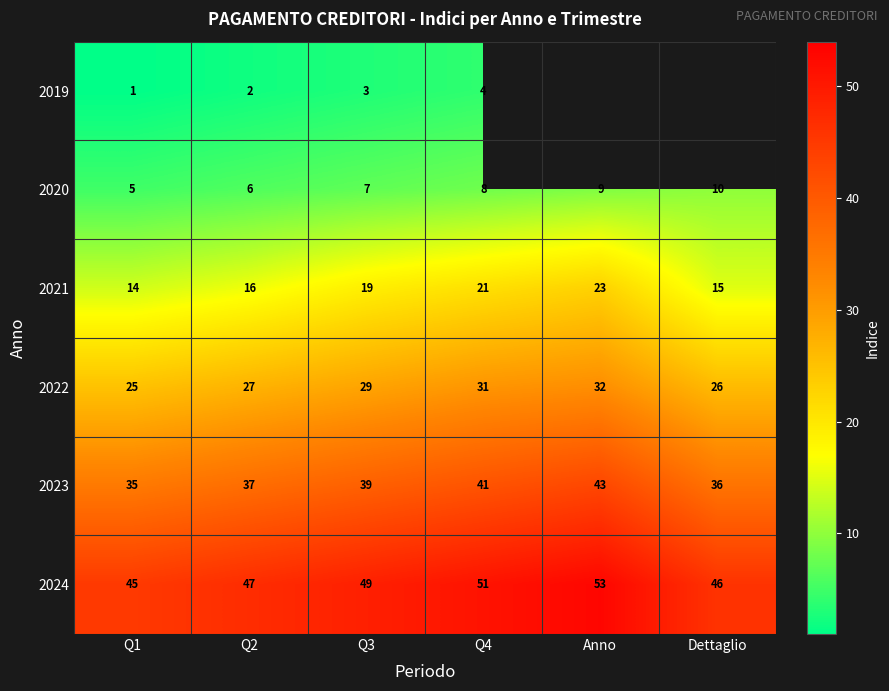

What is the difference between the maximum and minimum values in the 2020 series?

5